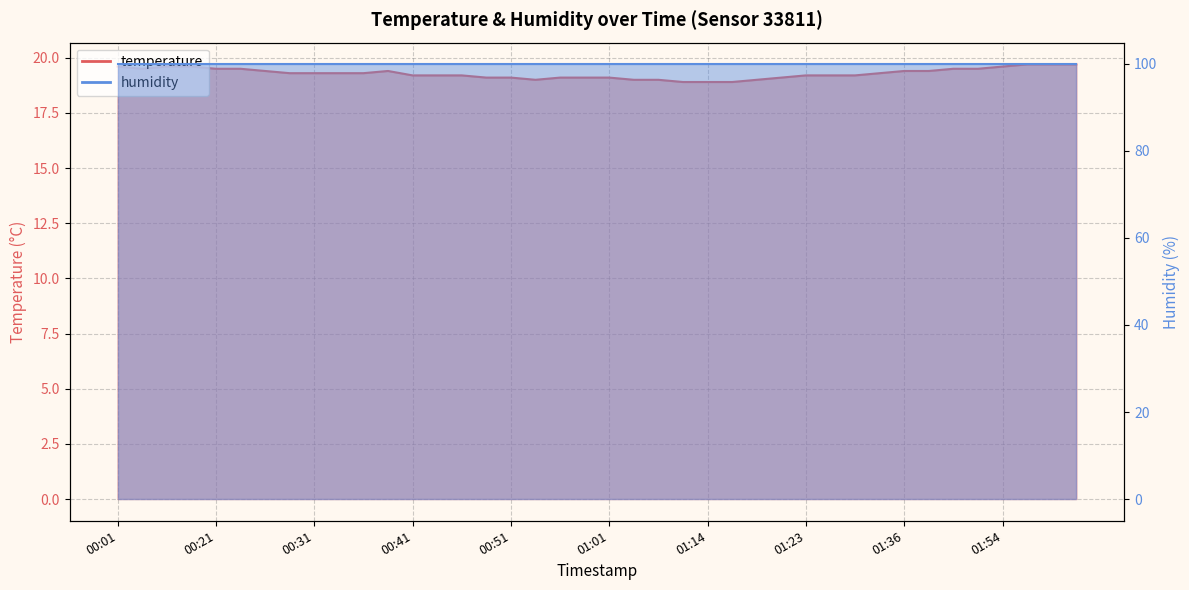

The value at 01:06 is 19.0. True or false?

True